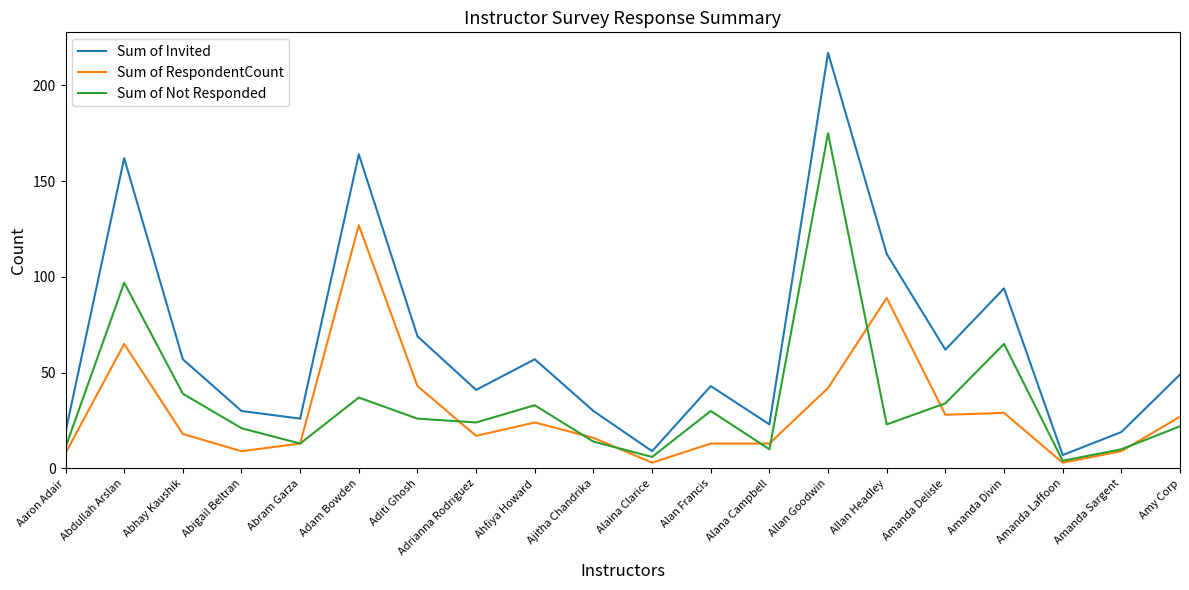

What is the highest value of the Sum of Not Responded series?

175